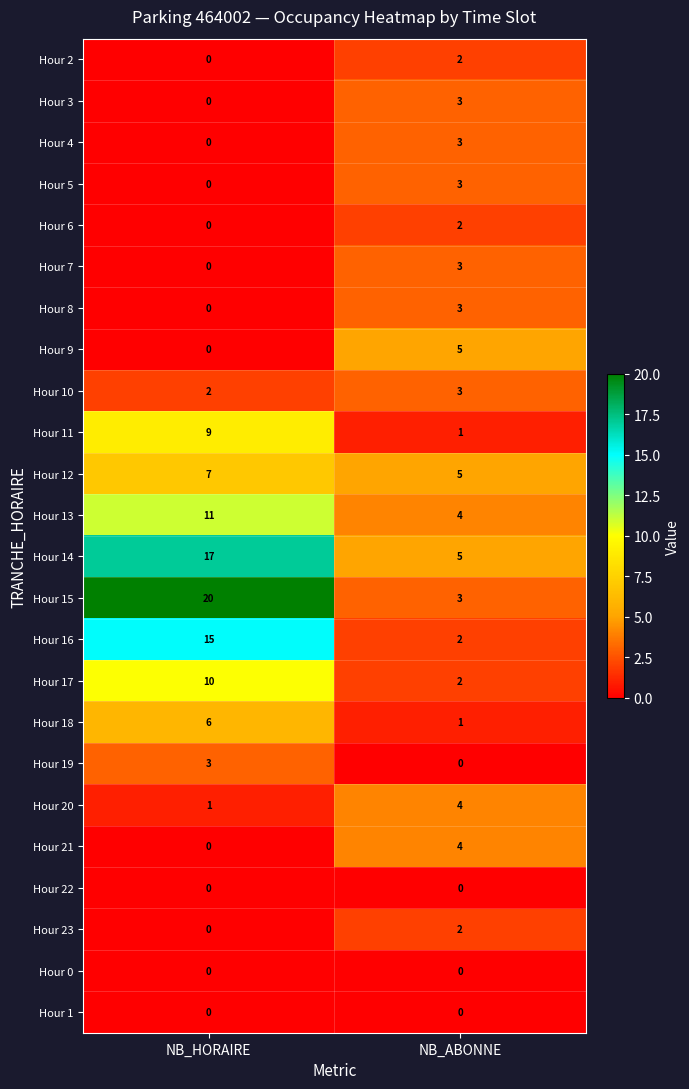

Is the value of Hour 8 at NB_HORAIRE greater than the value of Hour 6 at NB_ABONNE?

No